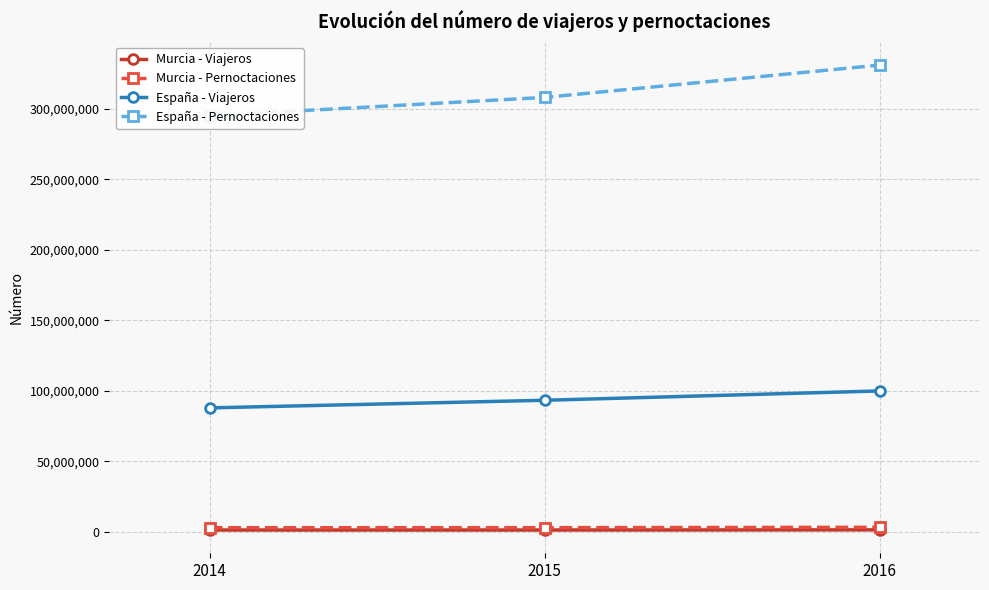

How many data points in España - Pernoctaciones are less than 308235728?

1